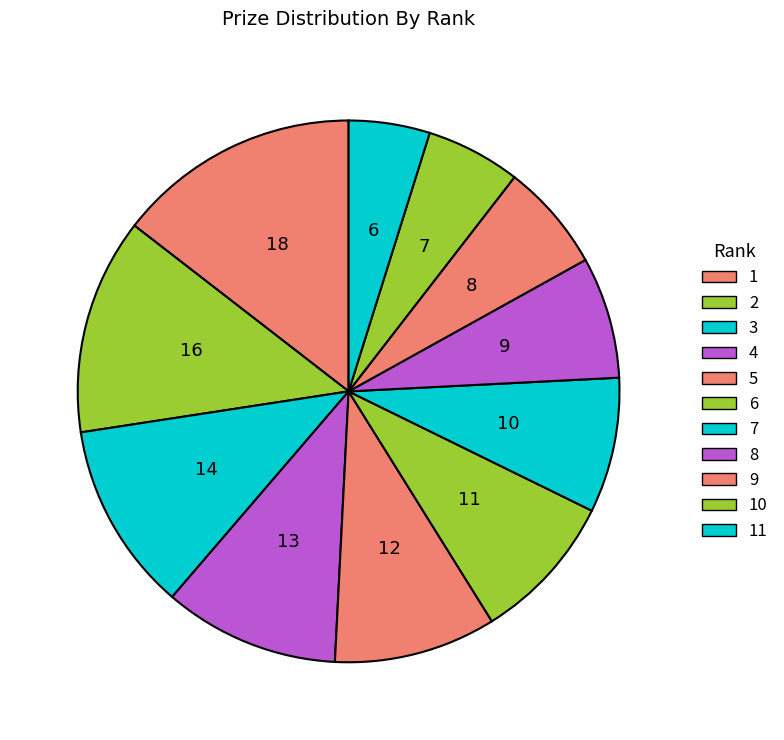

Does 6 account for over 50% of the chart?

No